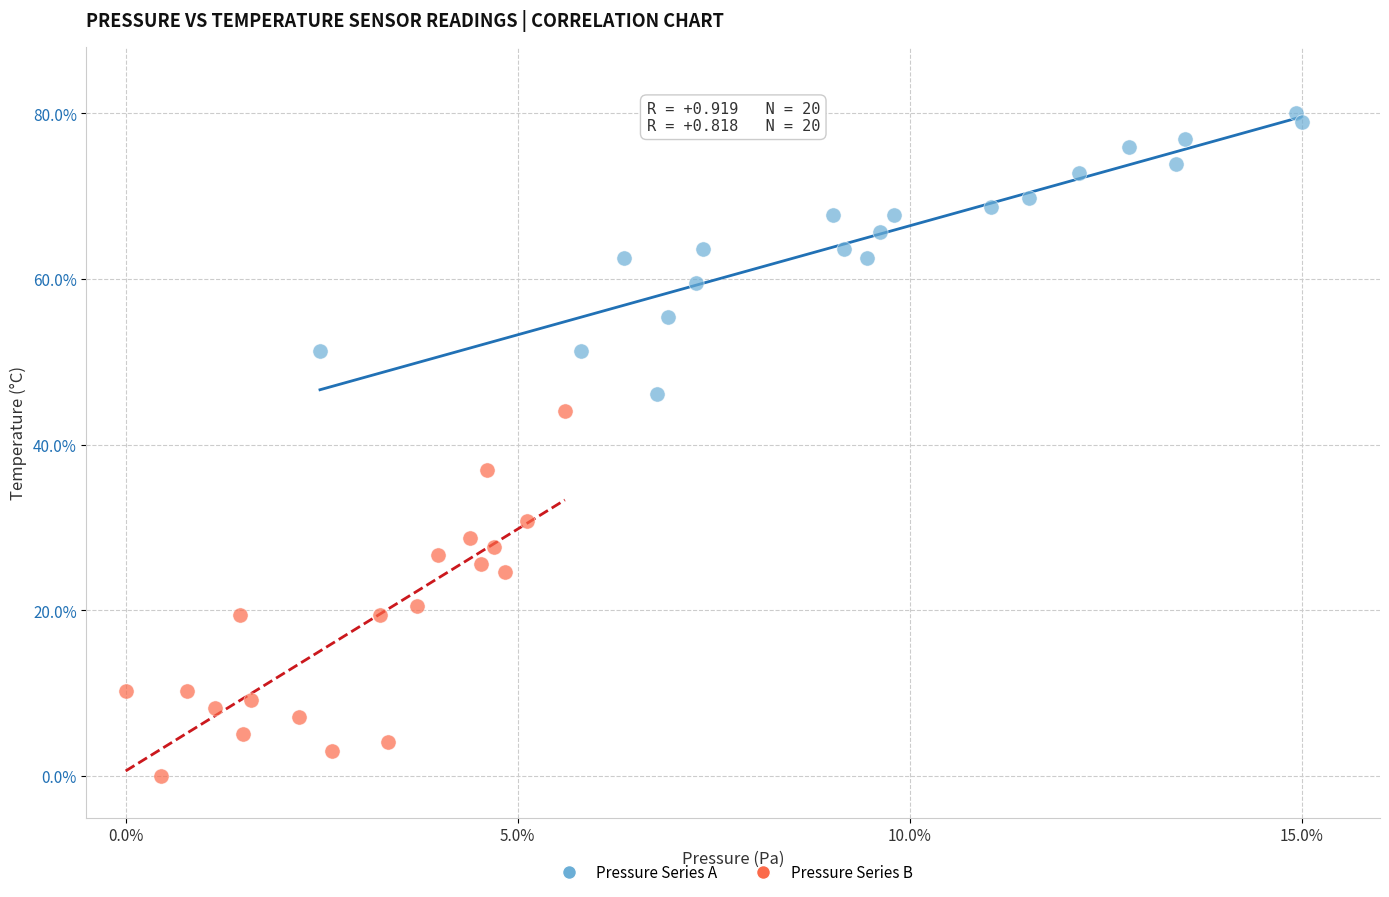

What are all the series names shown in the legend?

Pressure Series A, Pressure Series B